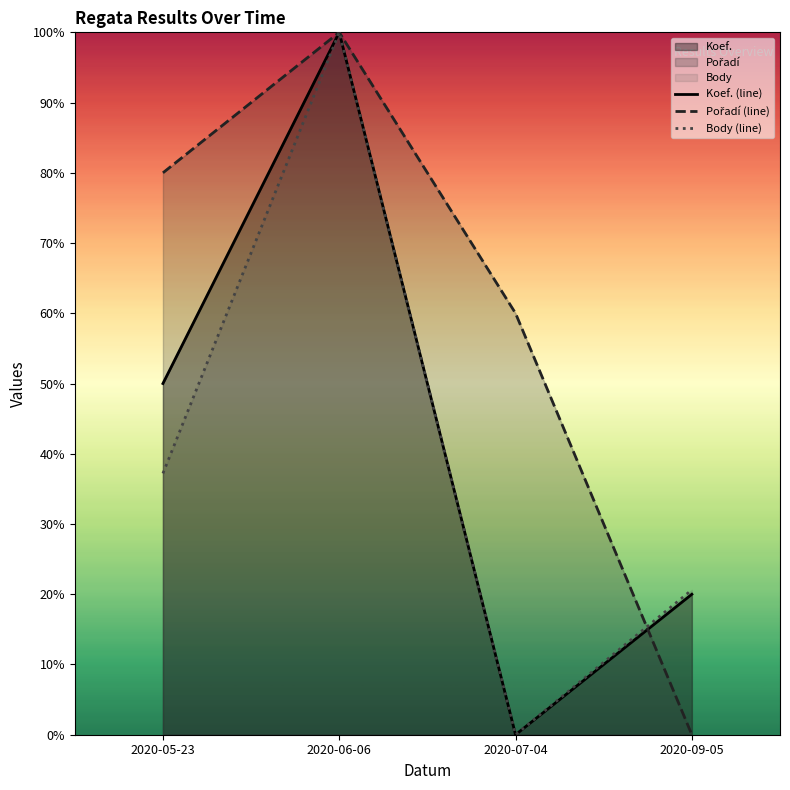

The value of Pořadí (line) at 2020-05-23 is 16.3. True or false?

False